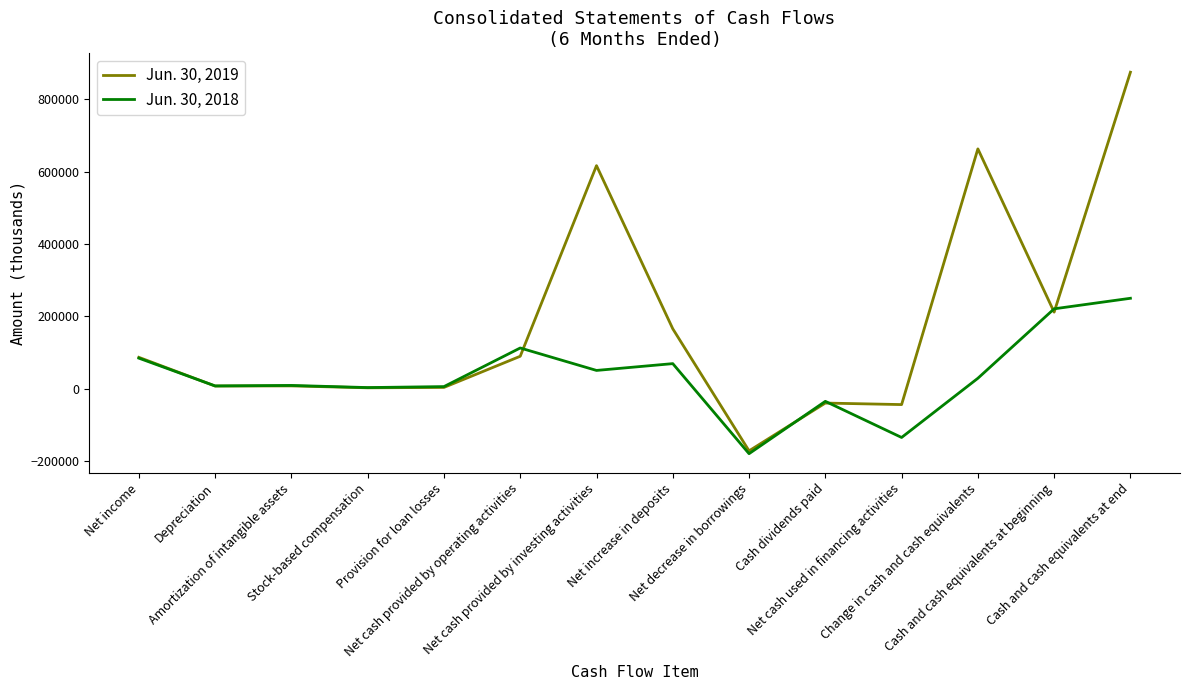

Which series has the widest spread of values?

Jun. 30, 2019